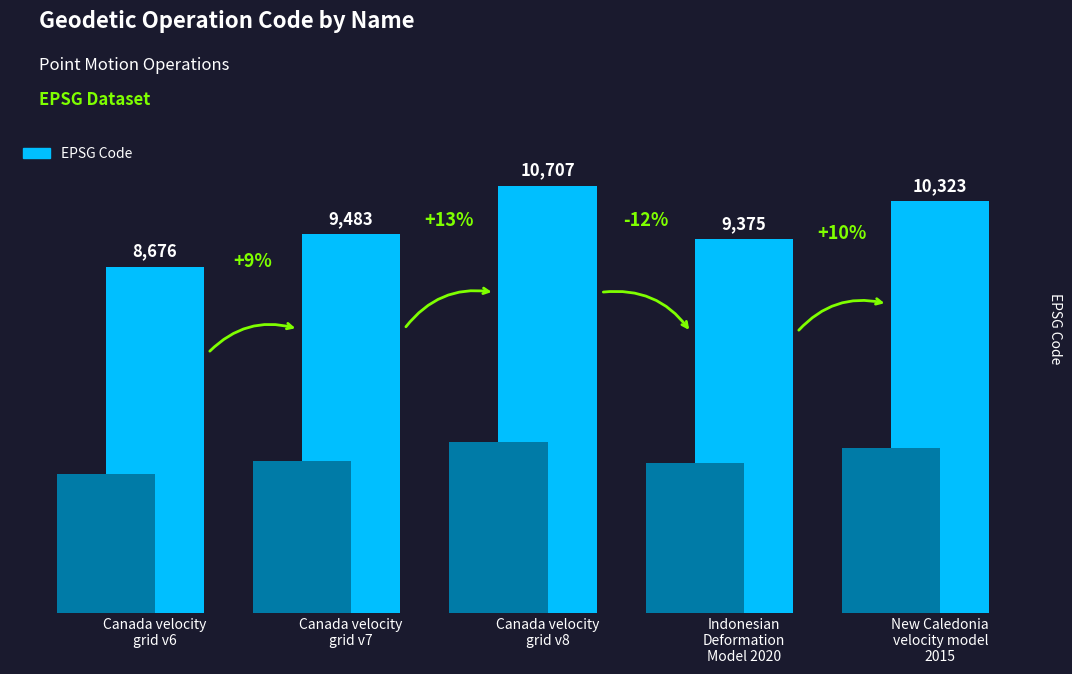

Does the chart contain any negative values?

No